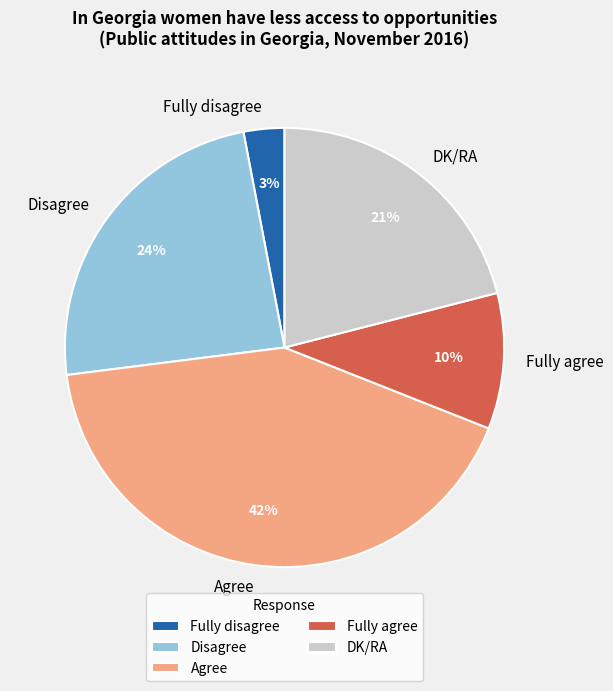

To the nearest percent, what is the difference between the largest and smallest slice percentages?

39%